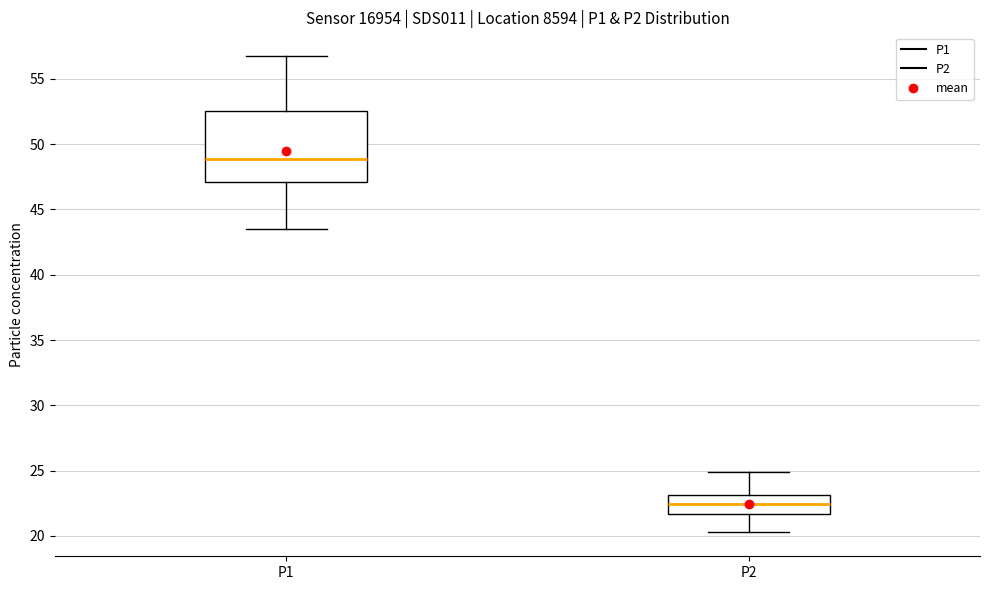

Which box's median line is the highest?

P1